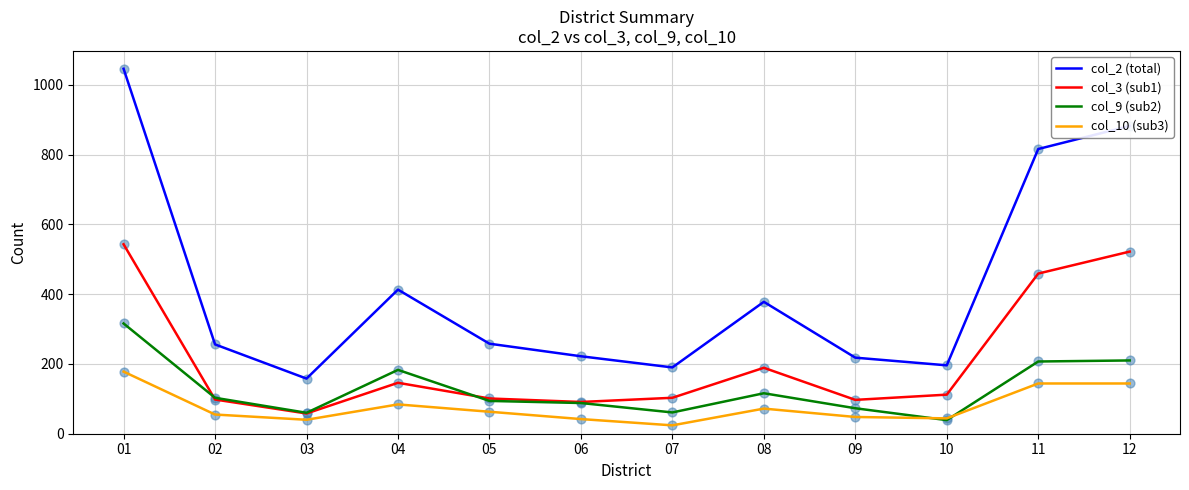

Which series has the largest total across all categories?

col_2 (total)